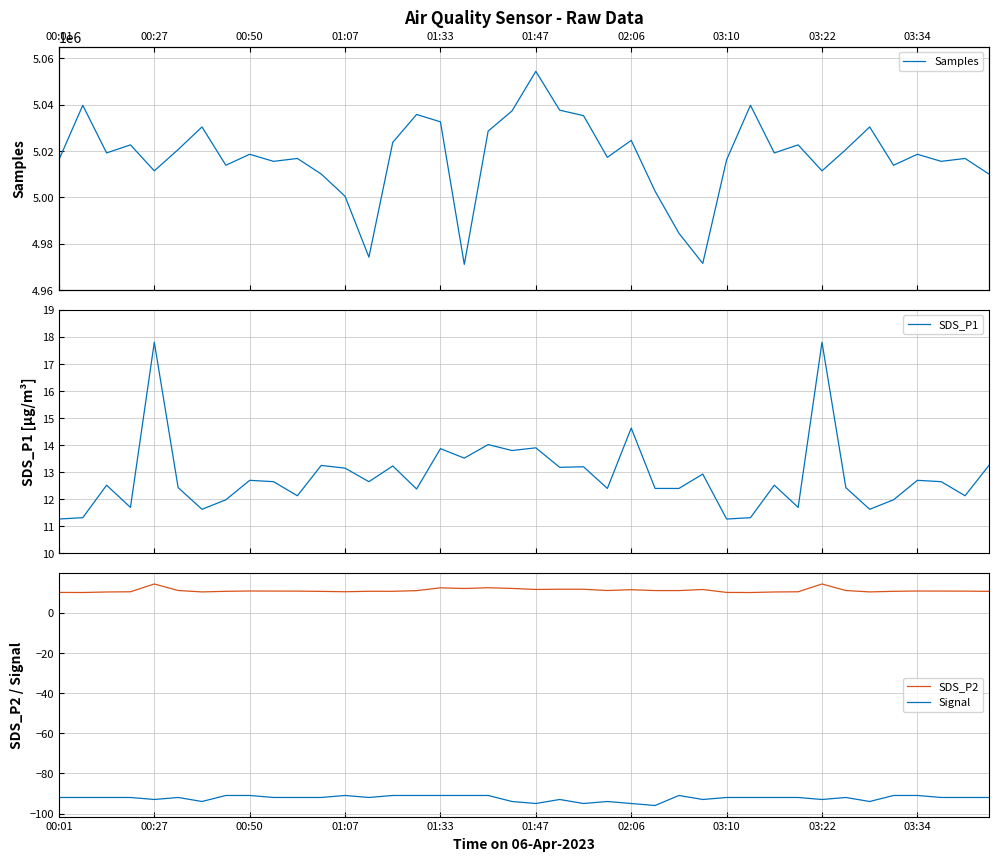

Count the number of data series in this chart.

4